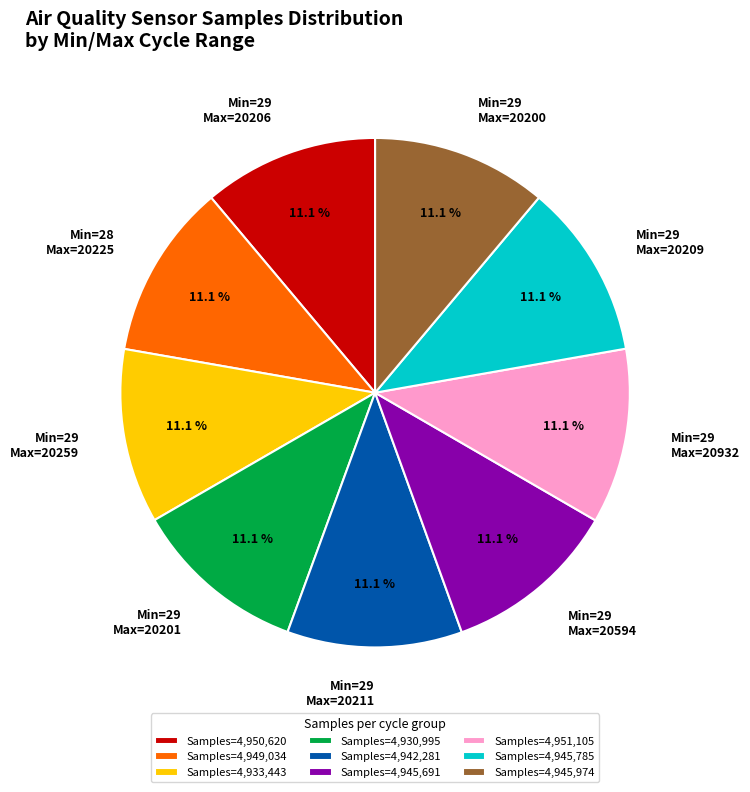

How many slices are in this pie chart?

9